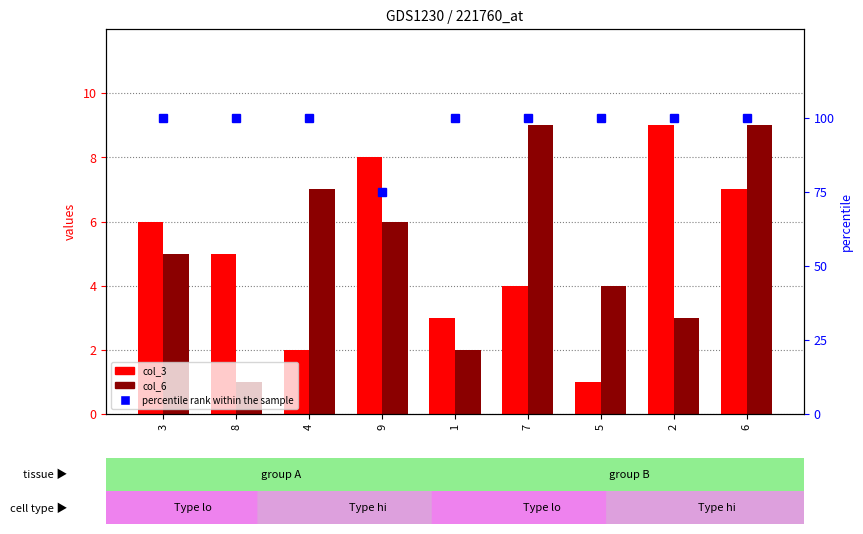

Where is percentile rank within the sample nearest to the value 87?

9